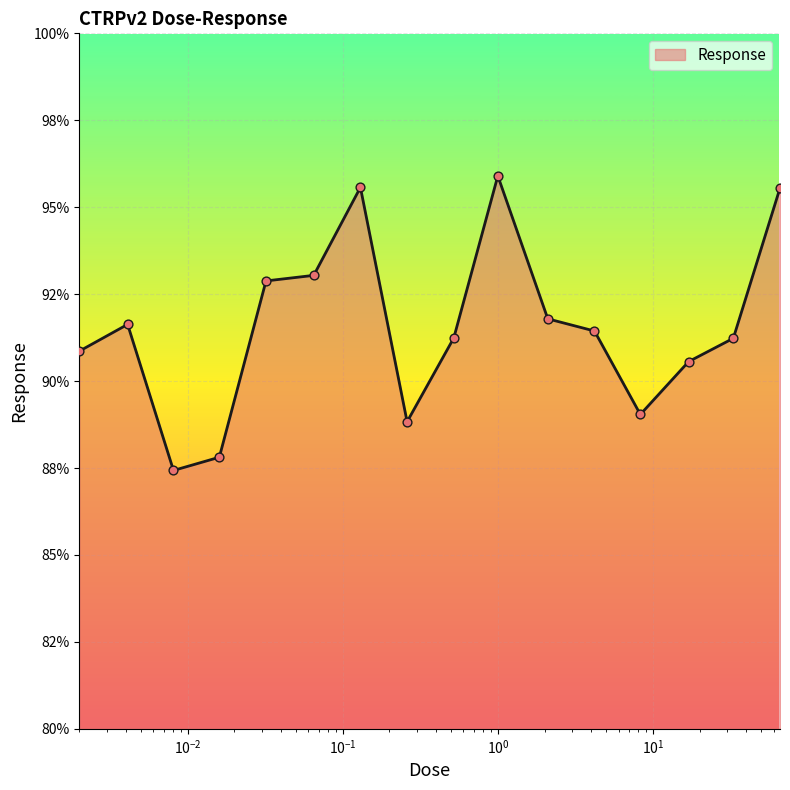

Does the chart have visible grid lines?

Yes